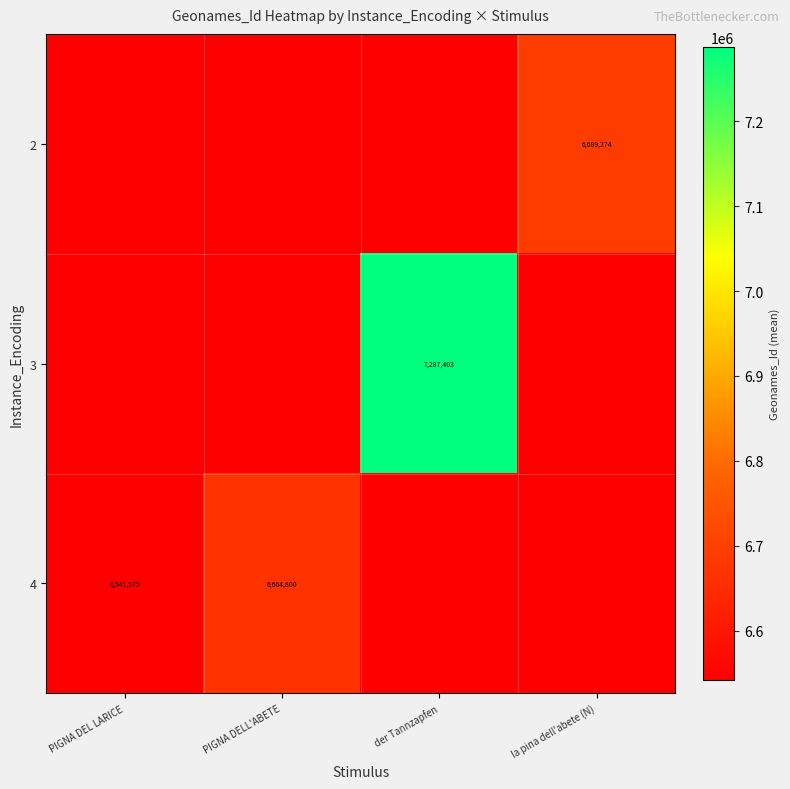

At how many categories does at least one series exceed 7002180?

1